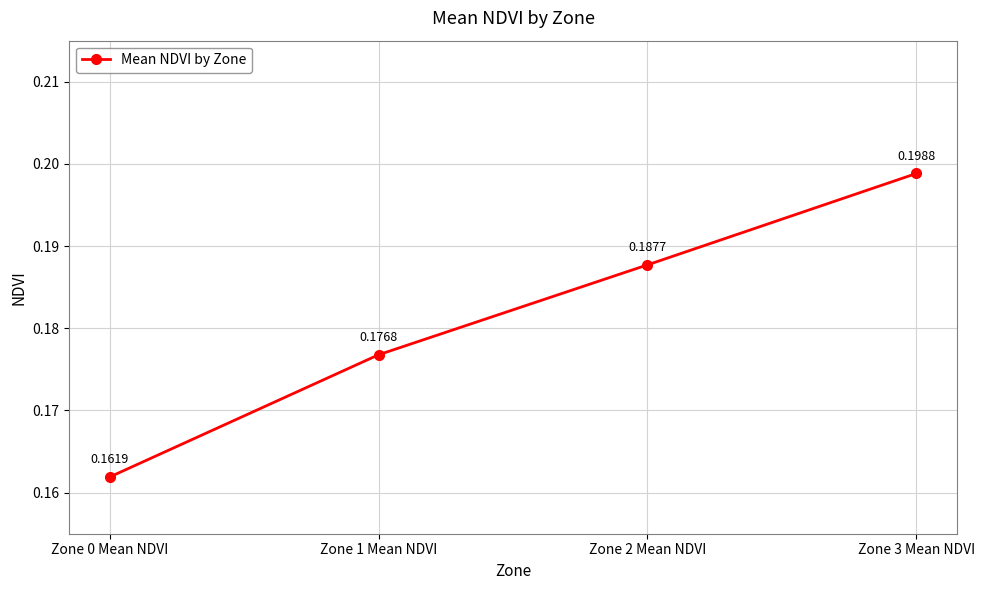

What position from the right is Zone 1 Mean NDVI?

3